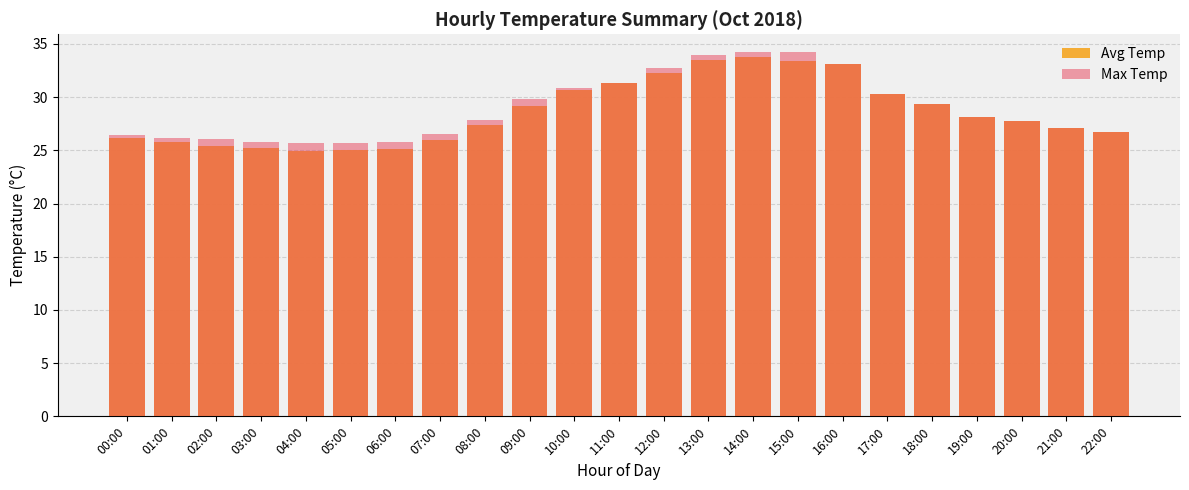

At which label is Max Temp closest to 29?

18:00